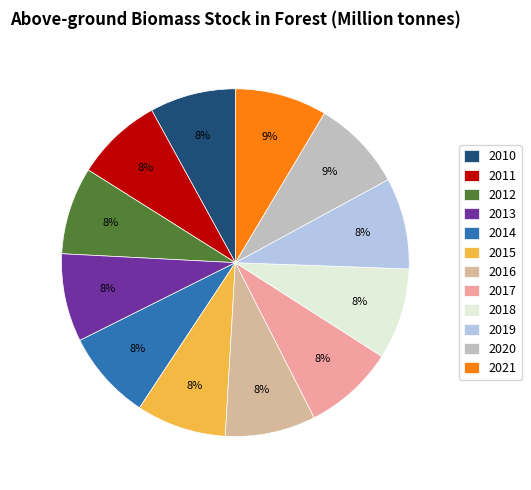

Rank the categories by value from highest to lowest.

2021, 2020, 2019, 2018, 2017, 2016, 2015, 2014, 2013, 2012, 2011, 2010